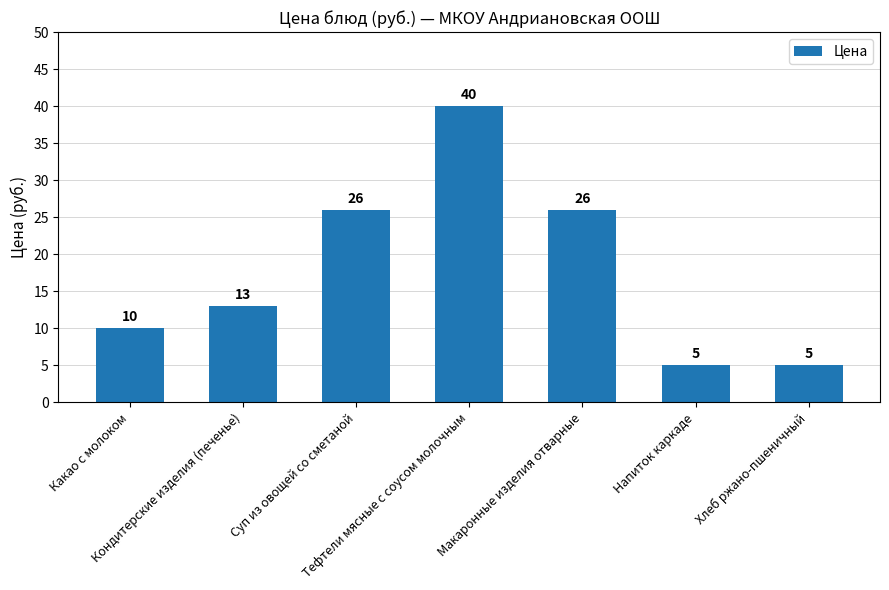

What is the sum of the values at Тефтели мясные с соусом молочным and Какао с молоком?

50